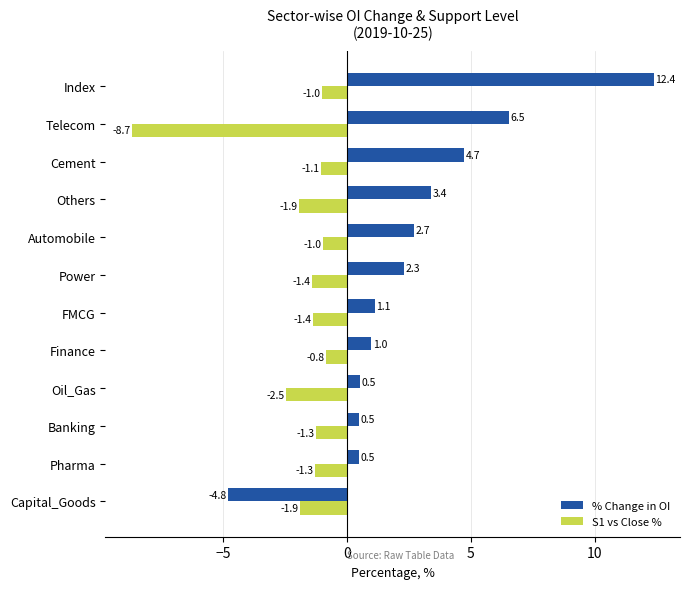

Rank the series by their average value, from lowest to highest.

S1 vs Close %, % Change in OI